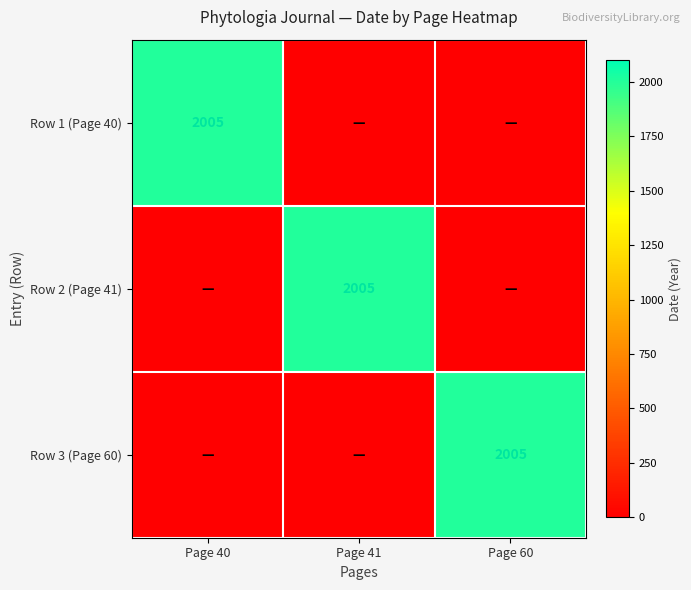

Which has a higher value, Page 41 or Page 40?

Page 40